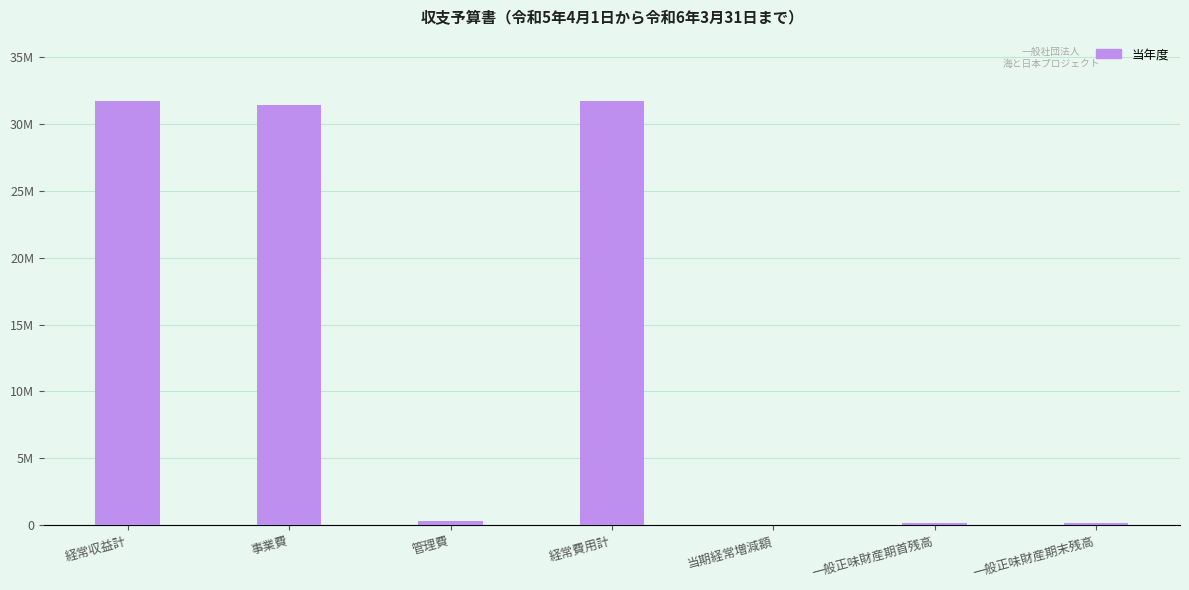

The value at 経常費用計 is 31688000. True or false?

True